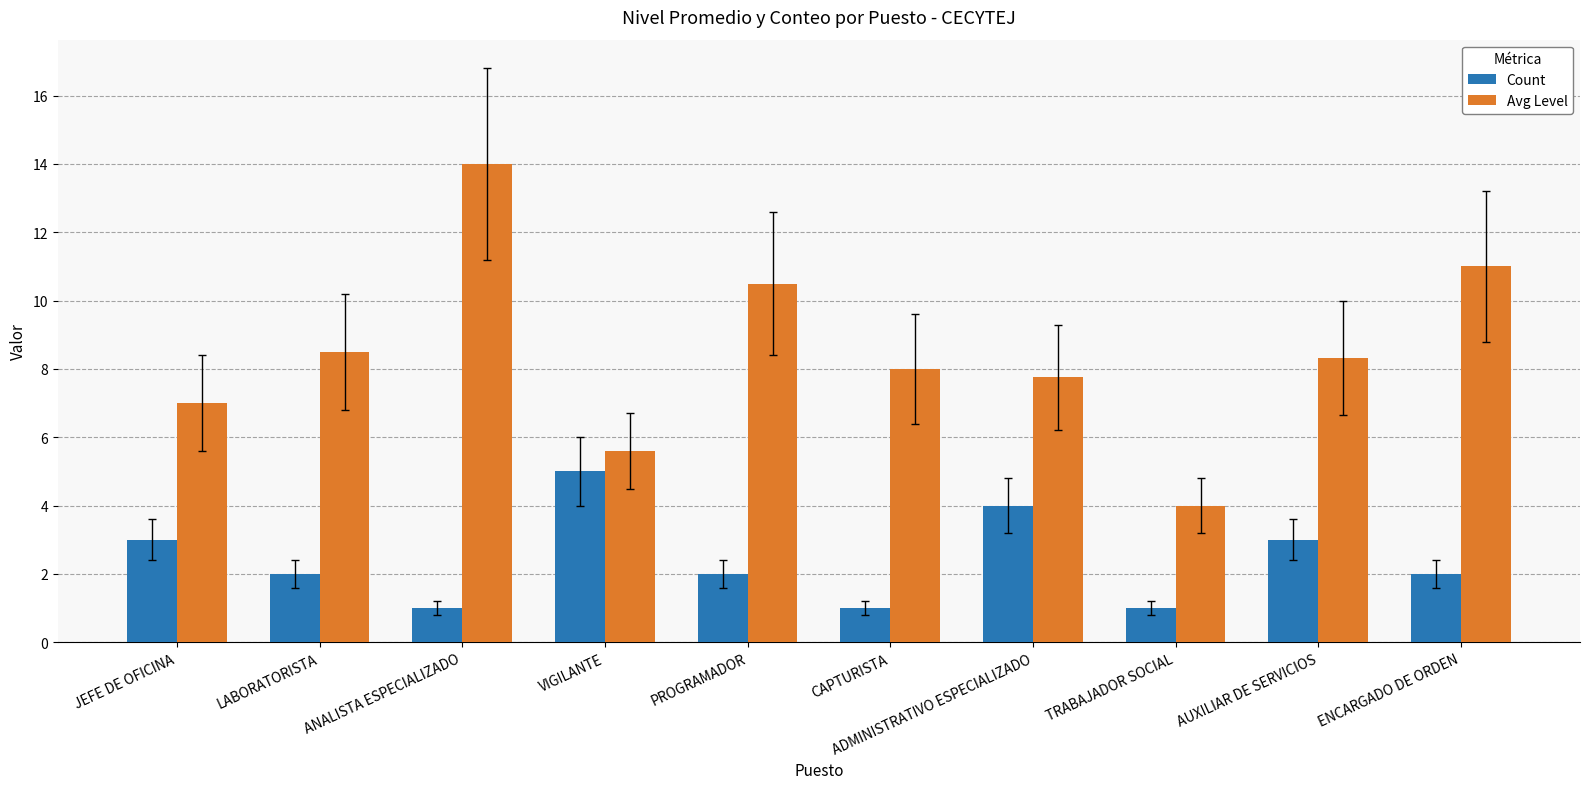

What is the value of the Avg Level bar at the 5th from the left?

10.5